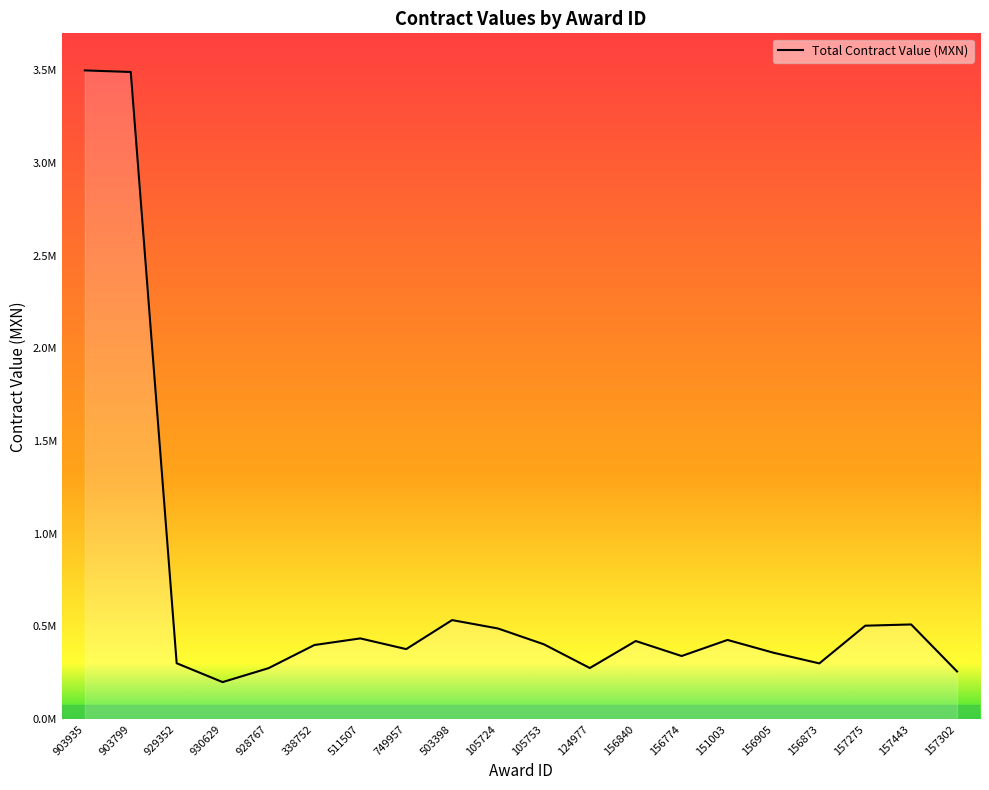

What is the approximate value at 156840?

421629.0